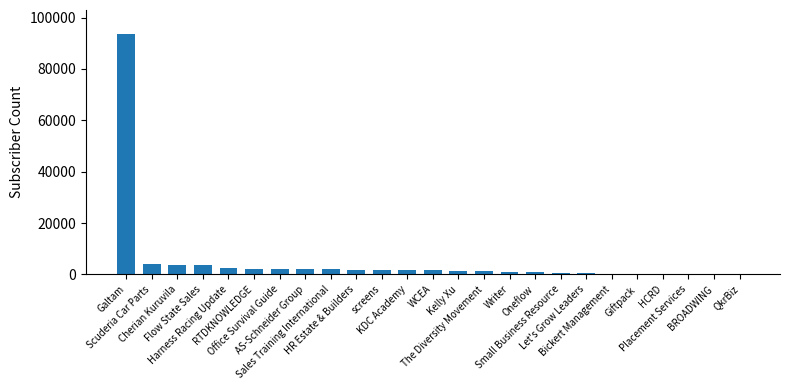

What is the maximum value shown in the chart?

93600